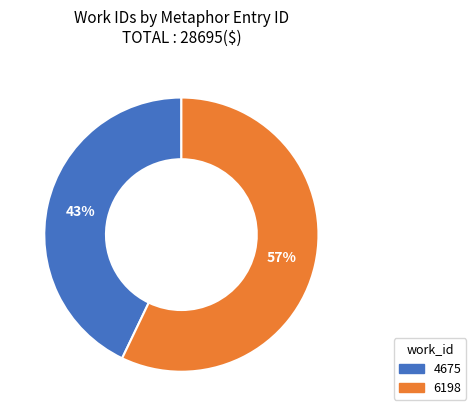

Is there any slice that represents more than half of the pie?

Yes